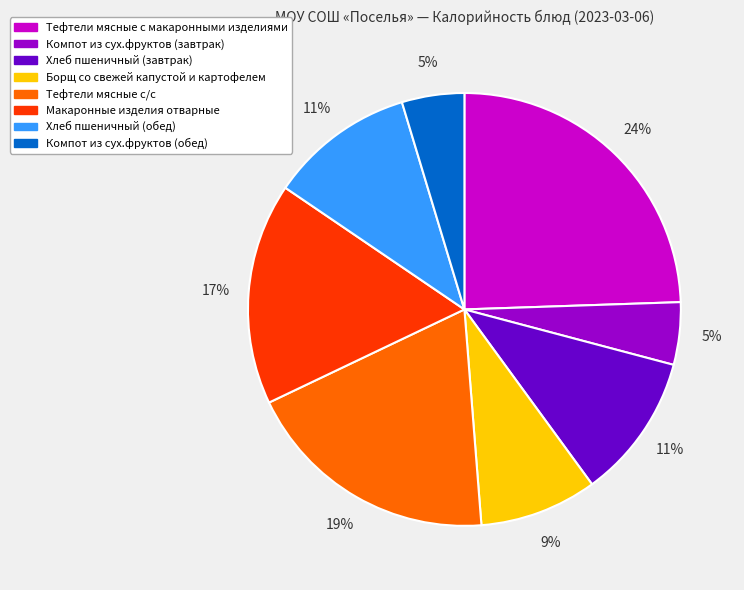

To the nearest percent, what is the average slice percentage?

12%